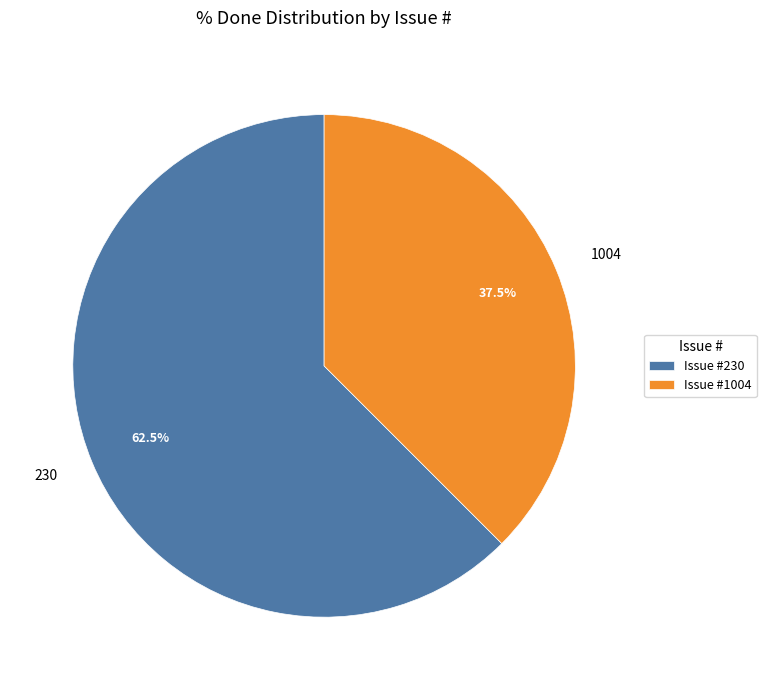

What is the ratio of the value at 230 to the value at 1004?

1.7